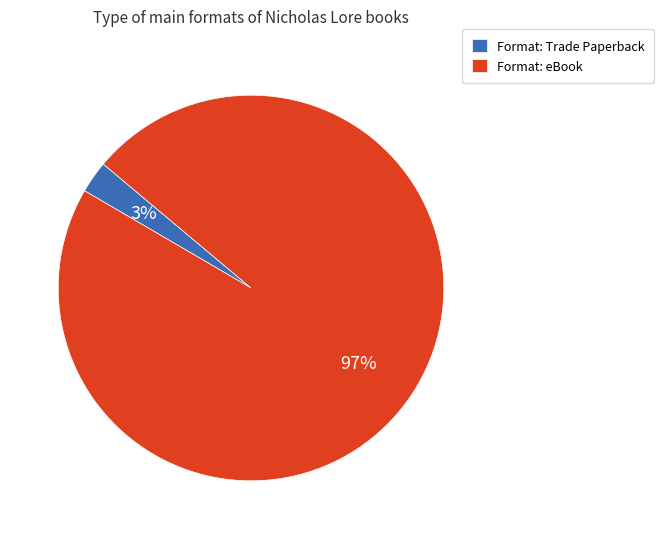

To the nearest percent, what percentage of the pie is Format: Trade Paperback?

3%